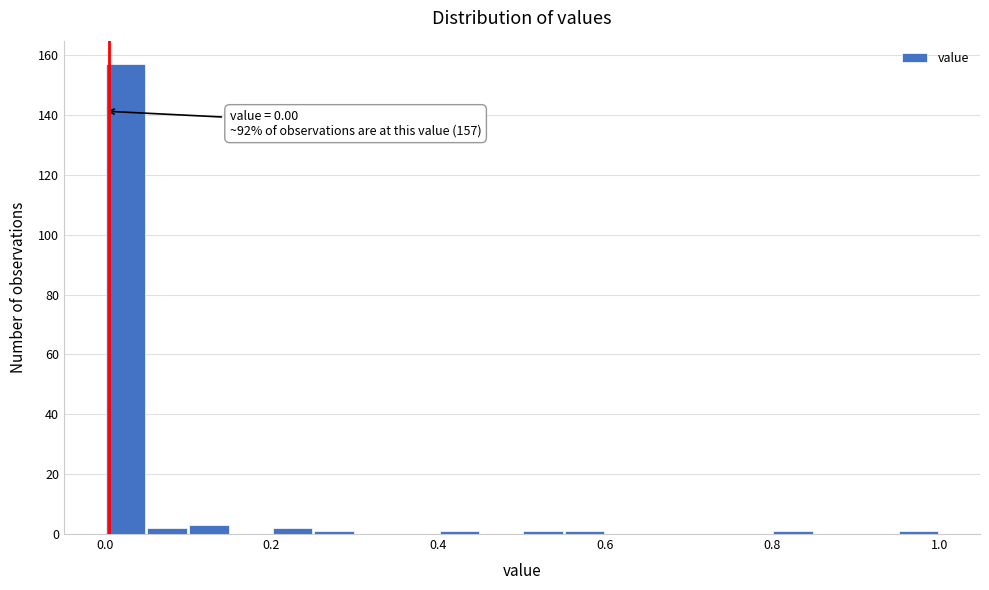

Read against the x-axis, roughly where is the centre of the tallest bar?

0.02